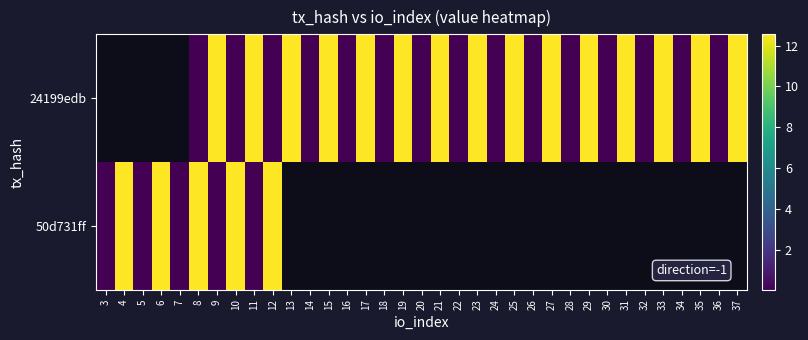

At which category does the chart reach its minimum across all series?

3